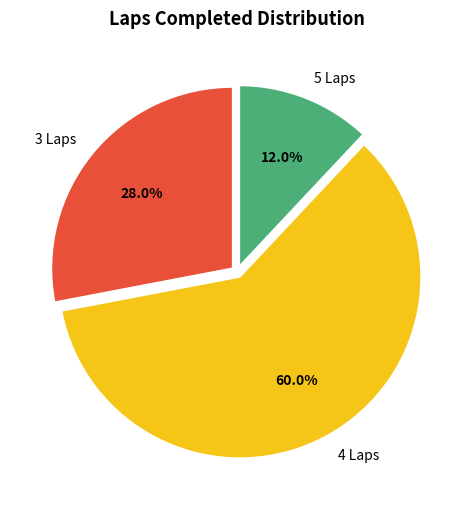

Approximately how many times larger is the value at 5 Laps compared to 3 Laps?

0.4